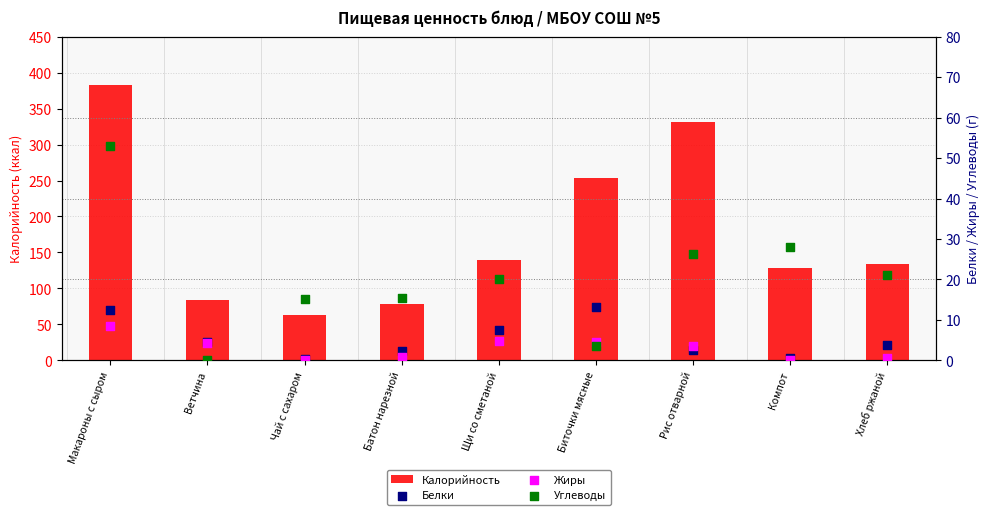

What are all the series names shown in the legend?

Калорийность, Белки, Жиры, Углеводы